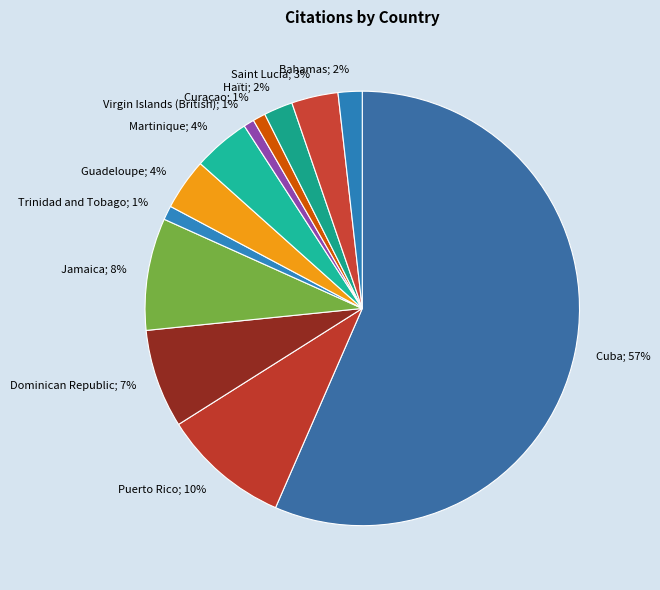

Count the number of slices in the pie.

12